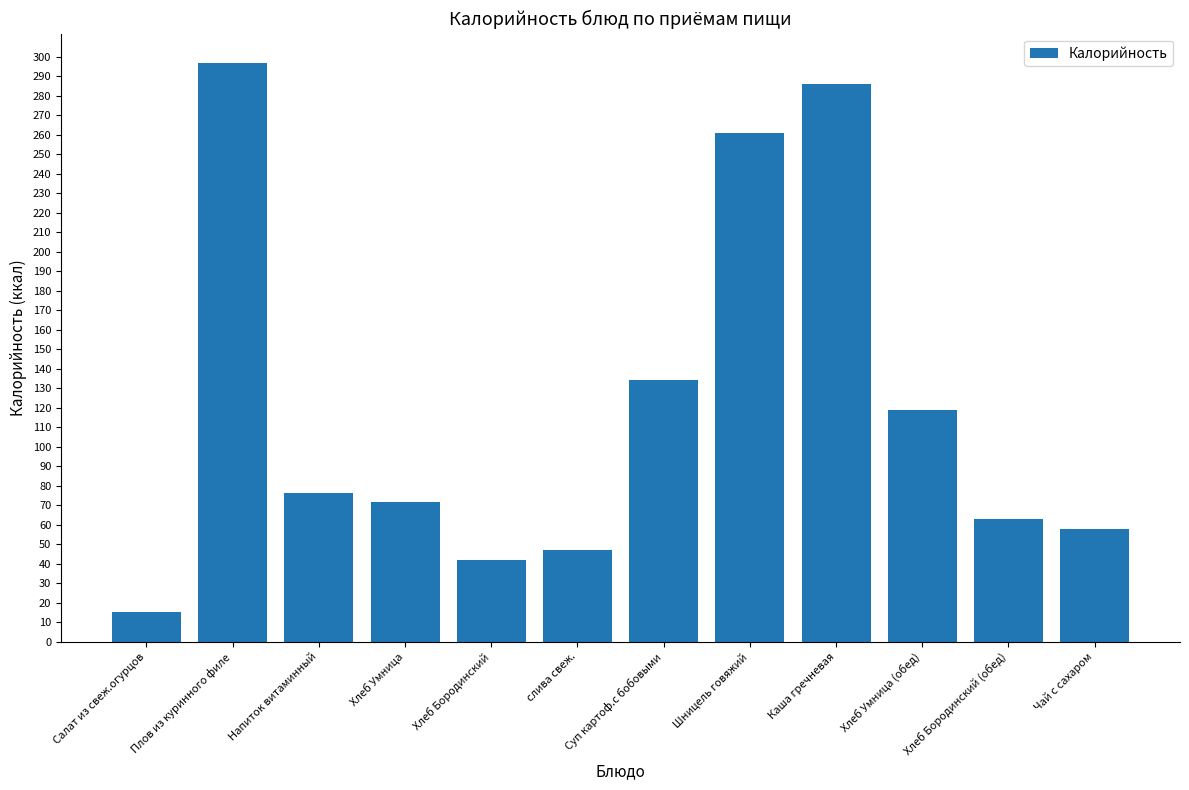

Reading left to right, transcribe all the data shown in this chart.

15.0	297.0	76.0	71.7	42.0	47.0	134.0	261.0	286.0	119.0	63.0	58.0